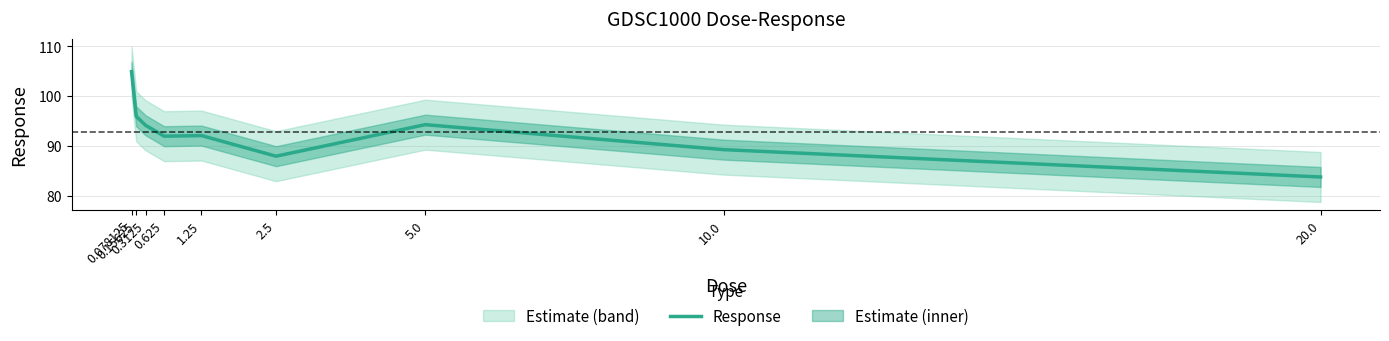

How many lines are shown in the chart?

1